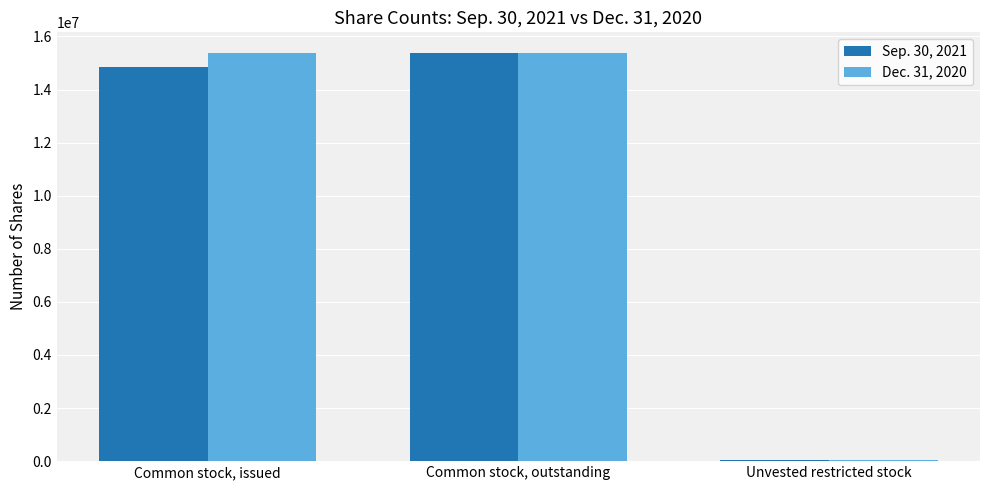

Is it true that Sep. 30, 2021 equals 14841626 at Common stock, issued?

True